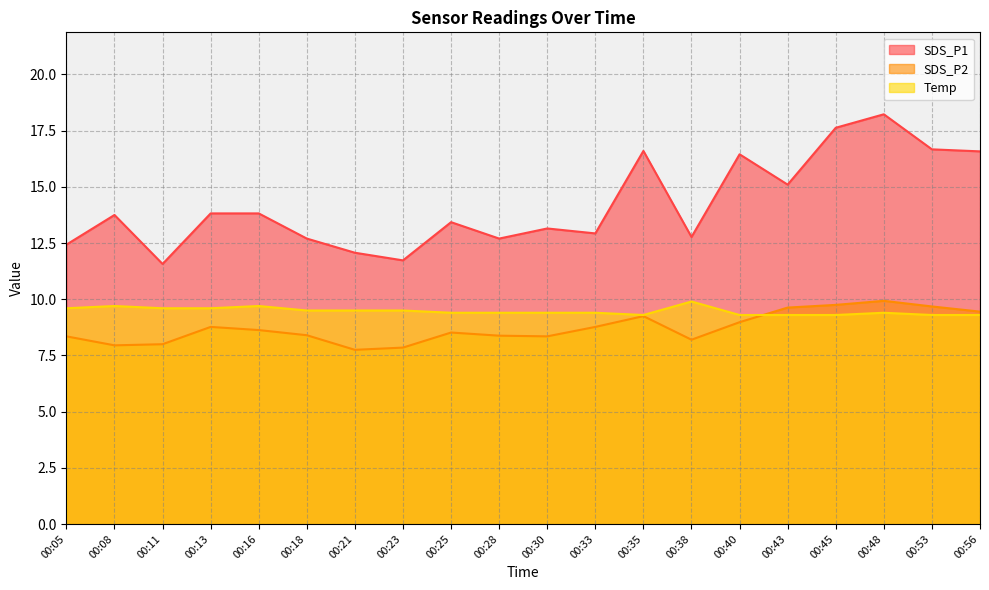

The SDS_P2 series shows 8.0 at 00:11. True or false?

True